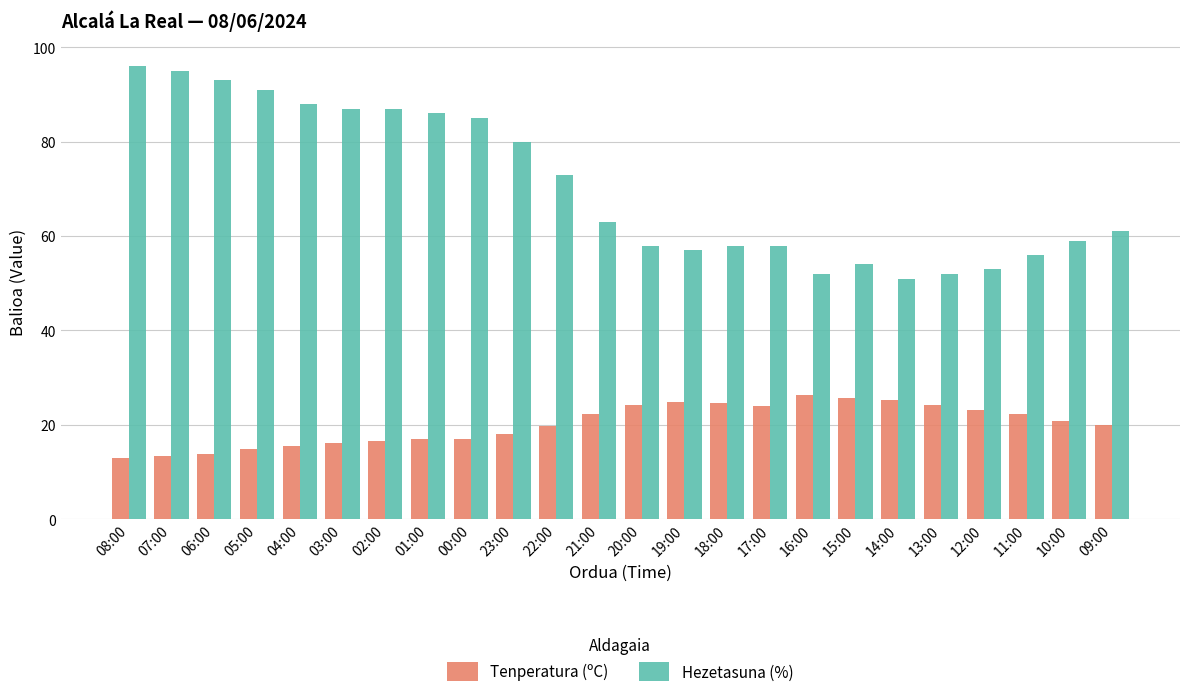

List the series in order of their peak value, highest first.

Hezetasuna (%), Tenperatura (ºC)